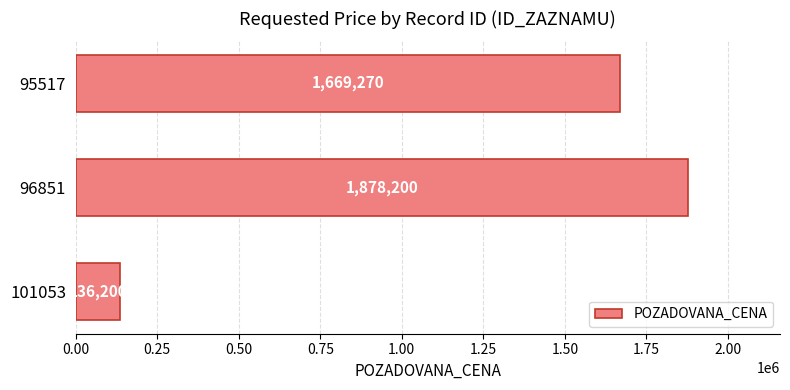

List the labels in order of value, smallest first.

101053, 95517, 96851